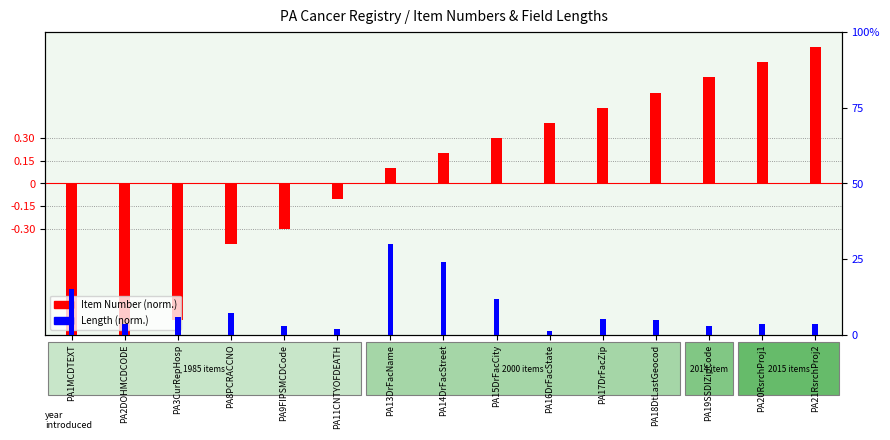

How many values in Item Number (normalized) are above zero?

9